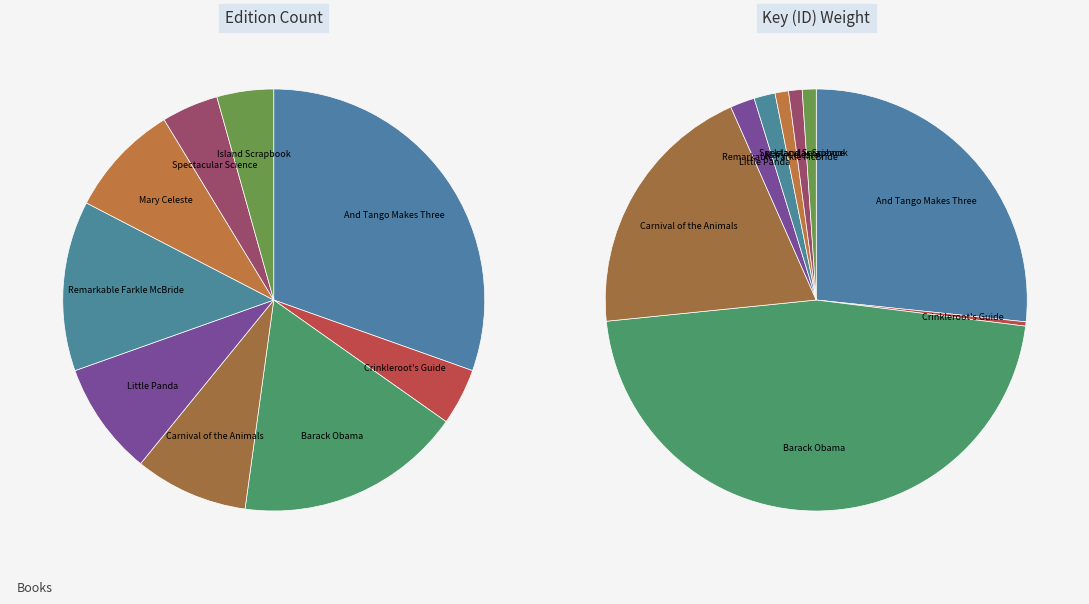

True or false: Barack Obama accounts for 4% of the total.

False